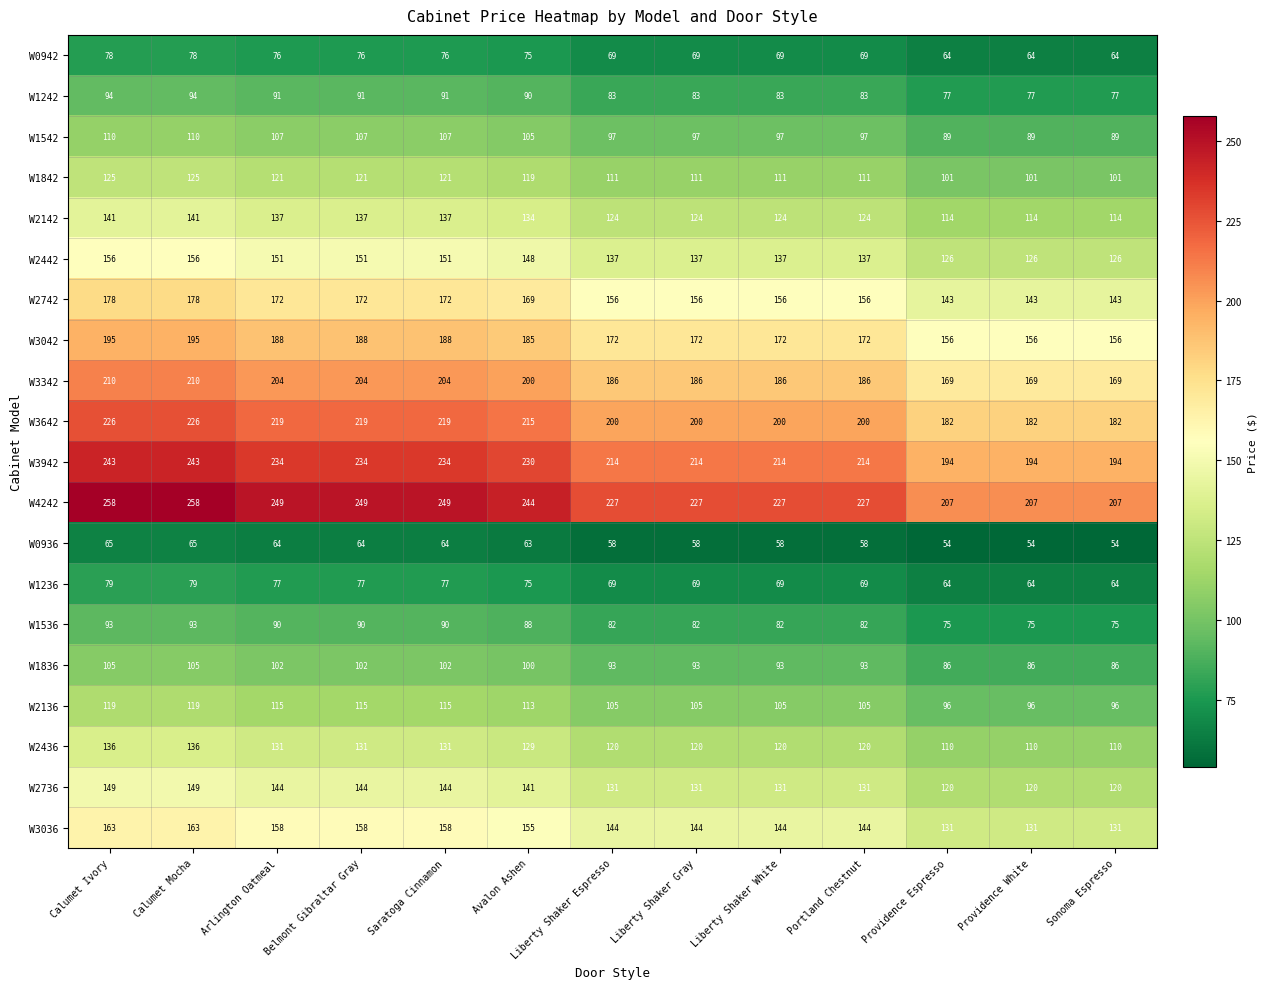

What is the difference between the highest and lowest values at Calumet Mocha?

193